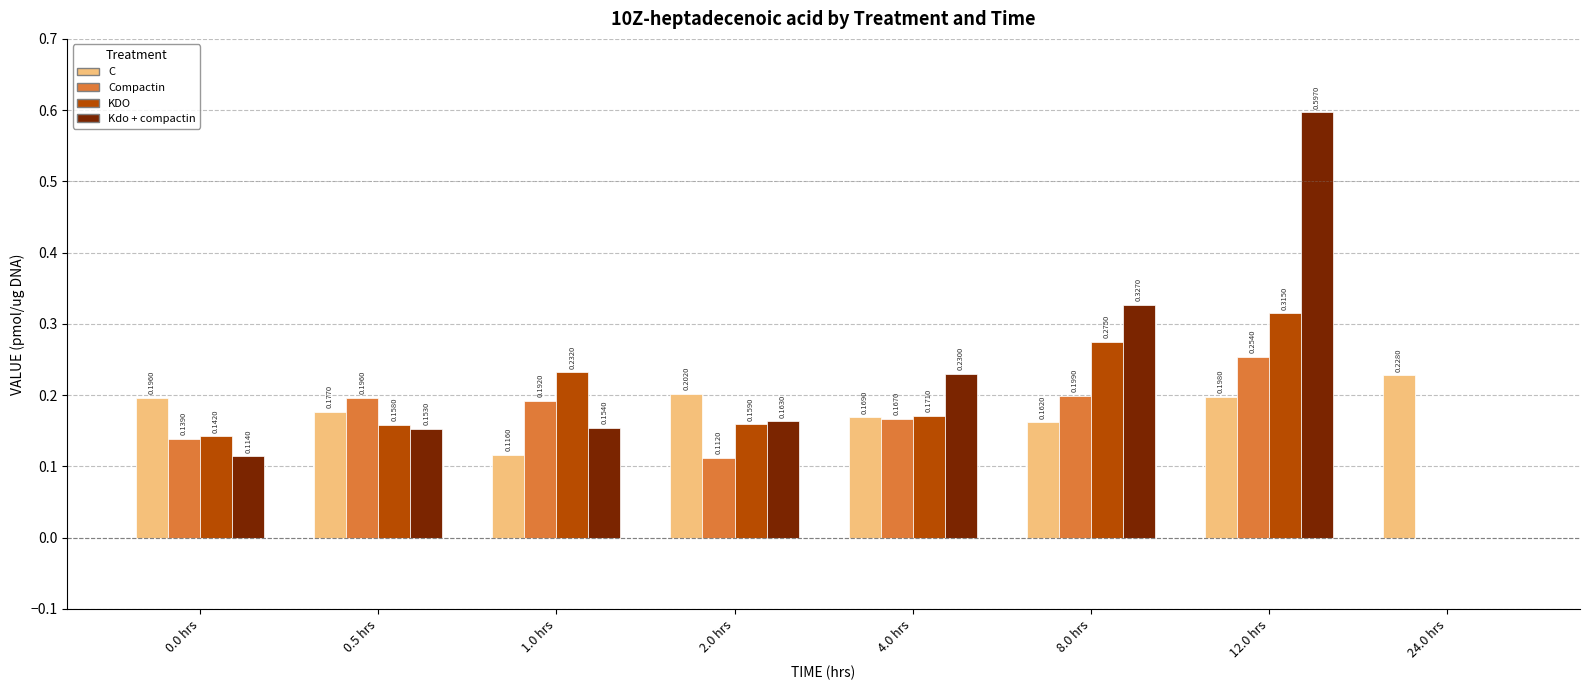

Count the Kdo + compactin values in the range 0 to 1.

8